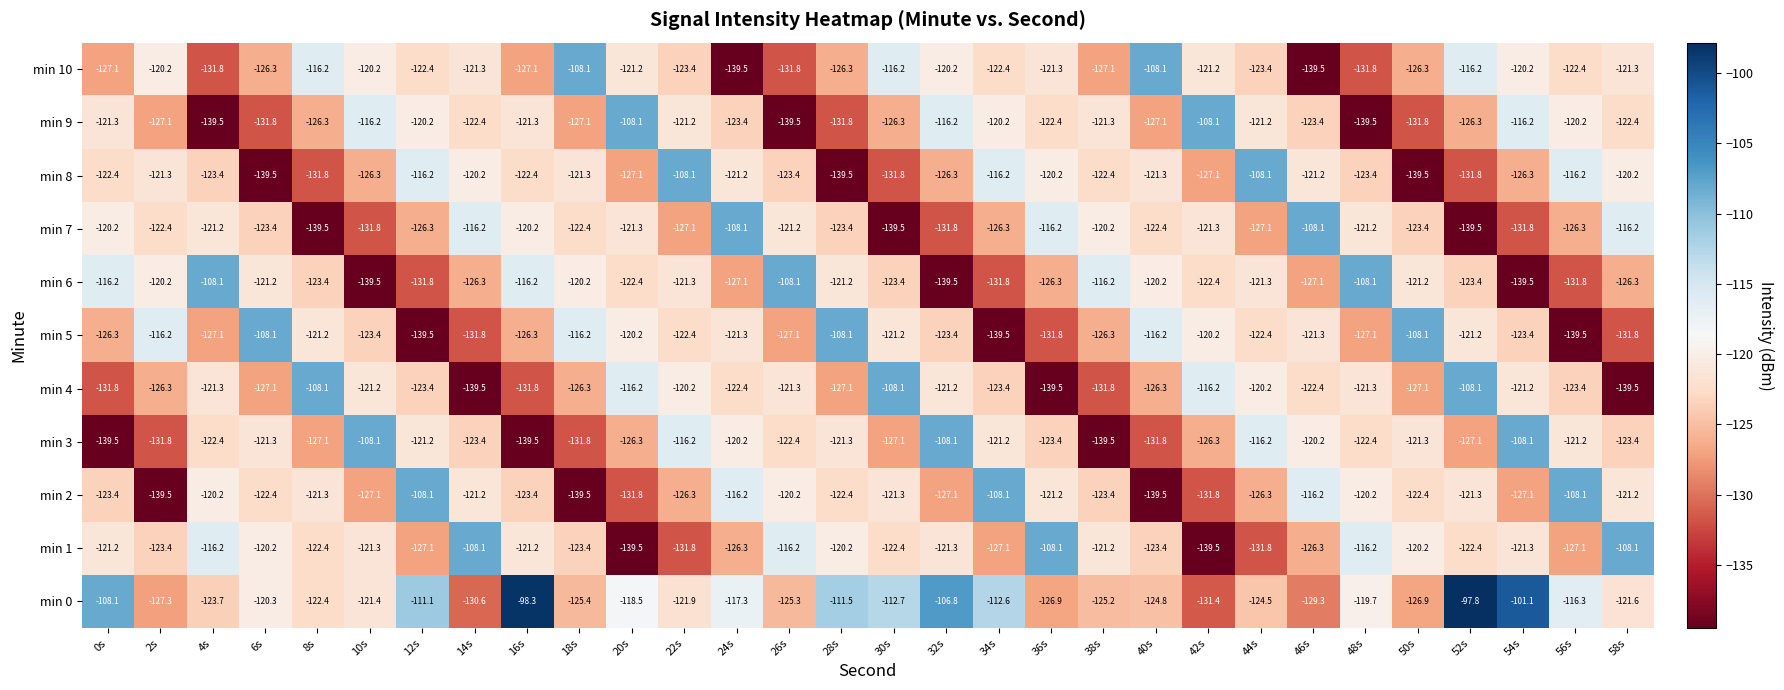

Rank the series at 12s from highest to lowest value.

min 2, min 0, min 8, min 9, min 3, min 10, min 4, min 7, min 1, min 6, min 5